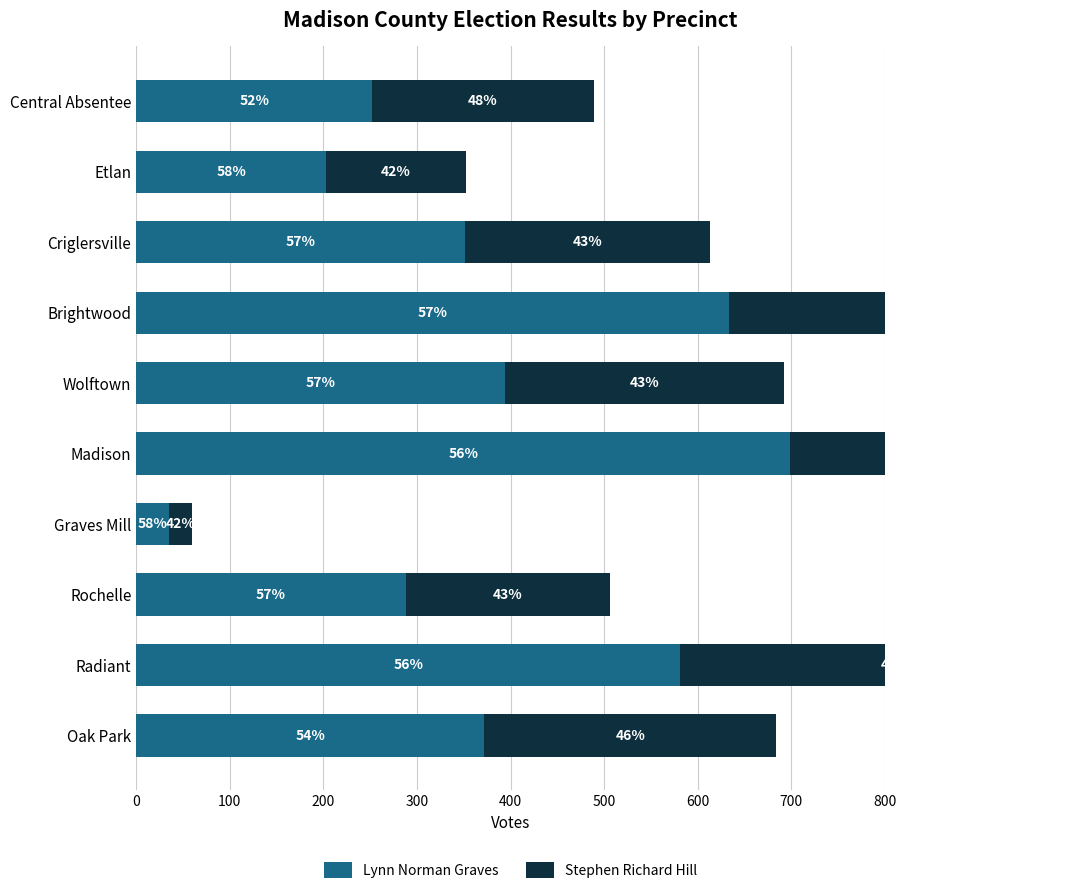

True or false: Stephen Richard Hill has a value of 819 at Madison.

False